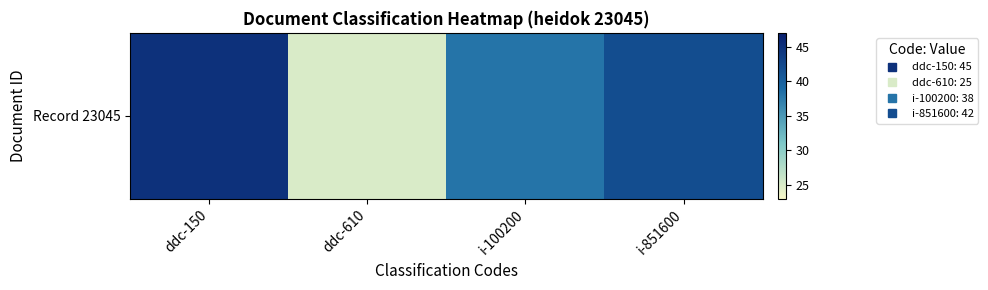

Rank the categories by value from lowest to highest.

ddc-610, i-100200, i-851600, ddc-150